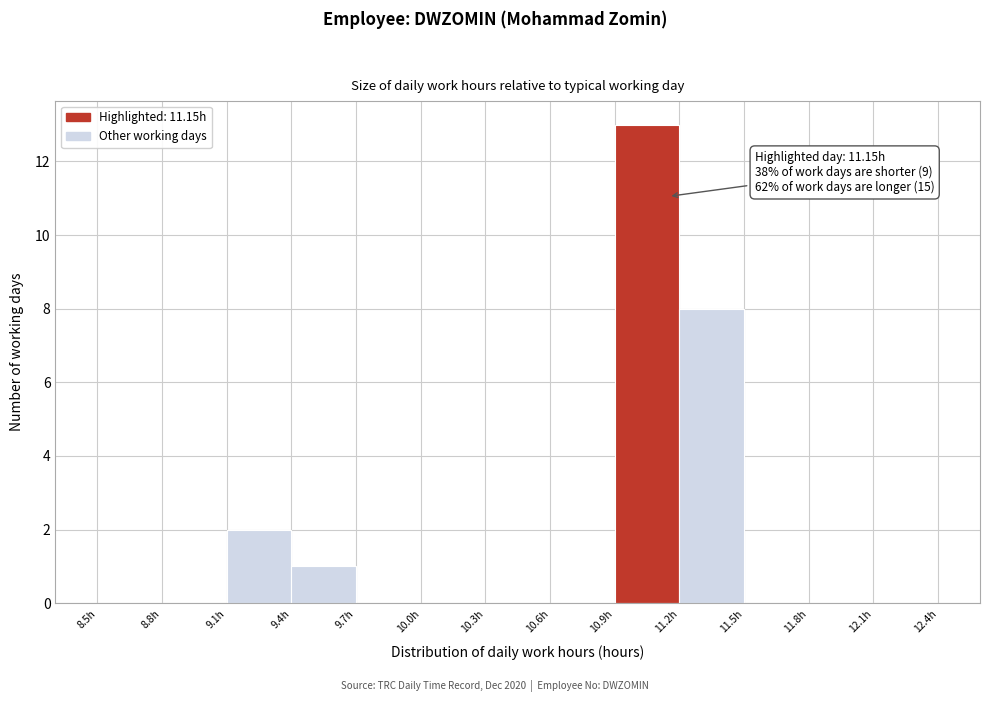

Over which range of the x-axis is the bar tallest?

10.9 to 11.2